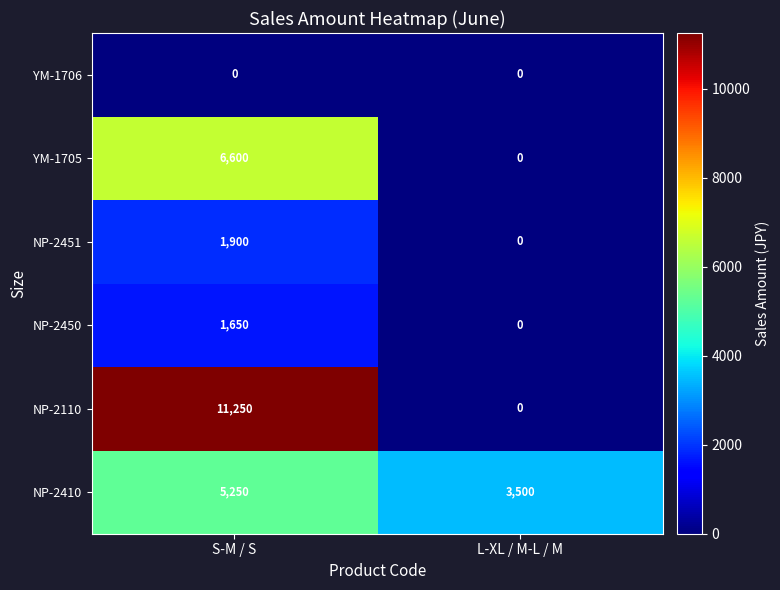

Is it true that NP-2410 equals 9260 at S-M / S?

False